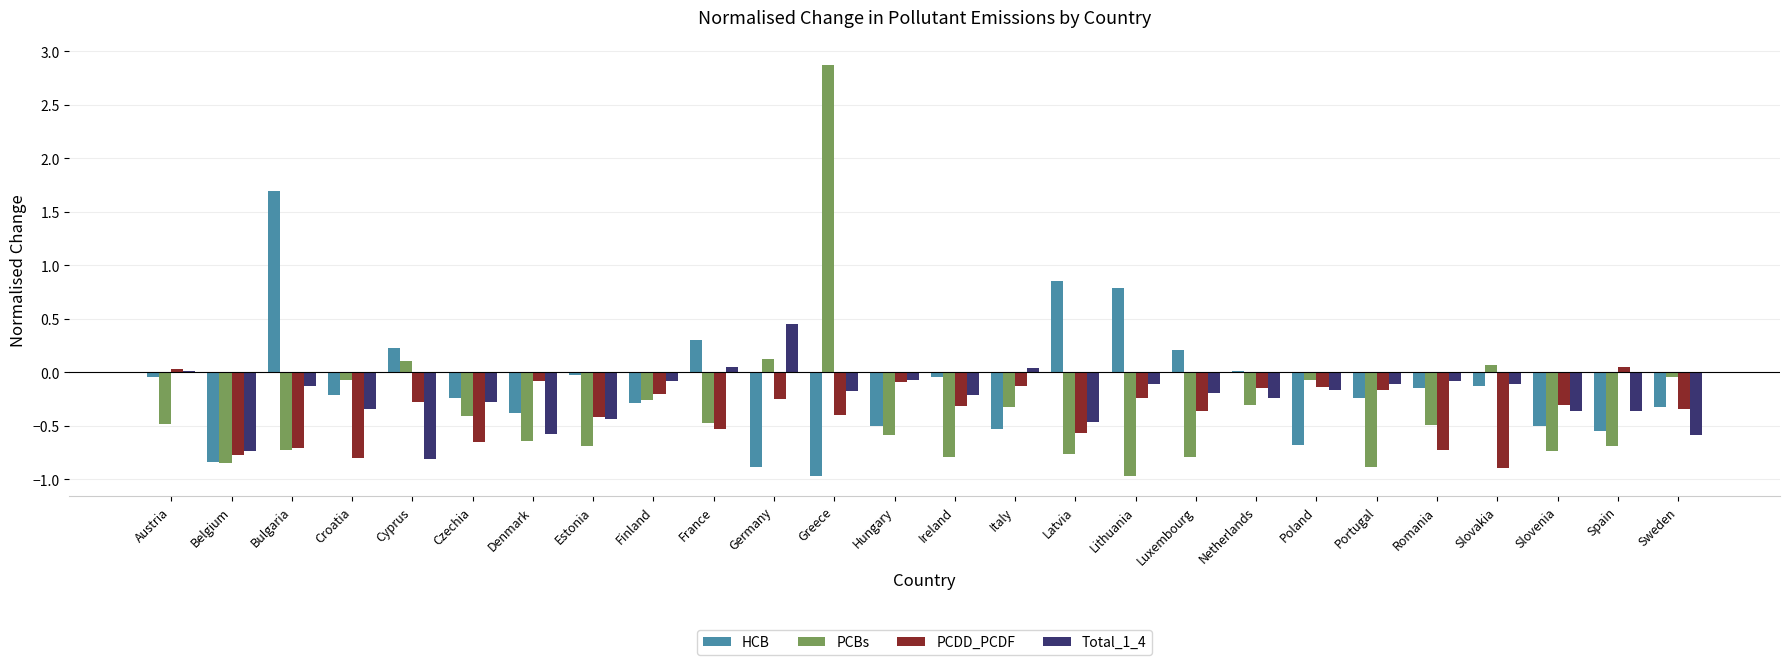

The value of HCB at Slovakia is -0.1. True or false?

True